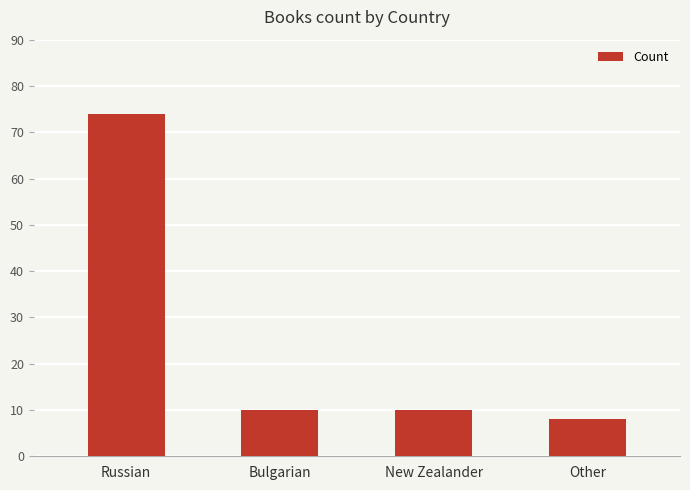

What is the minimum value shown in the chart?

8